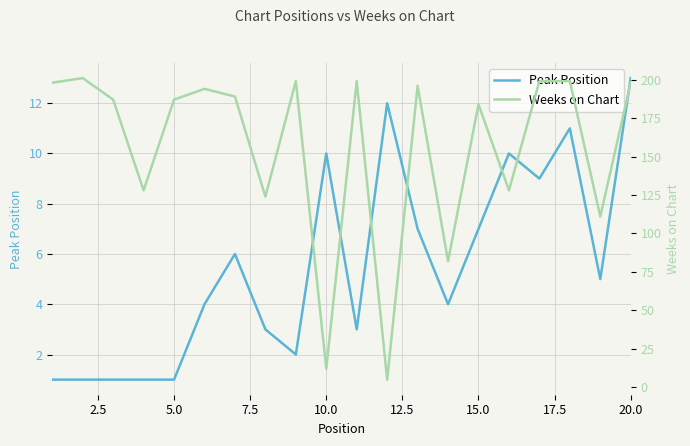

At how many categories does at least one series exceed 137?

13